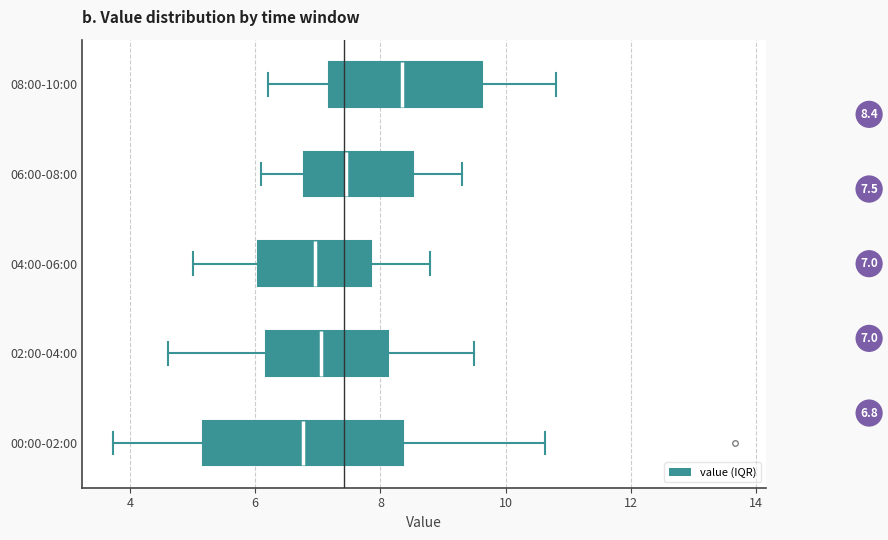

Comparing the boxes themselves (not the whiskers), which one is the widest?

00:00-02:00